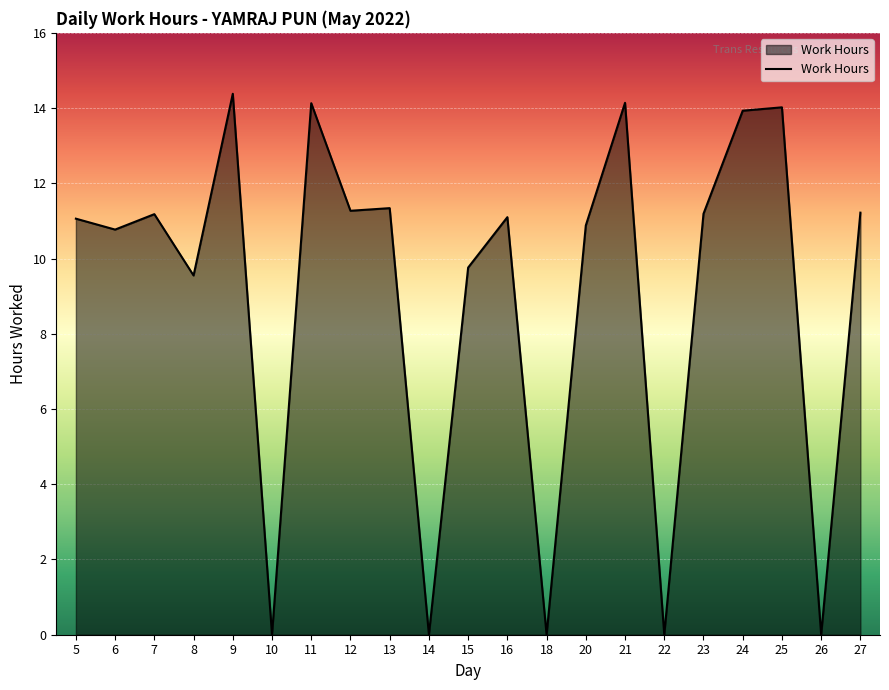

Is it true that the value at 18 is 4.9?

False